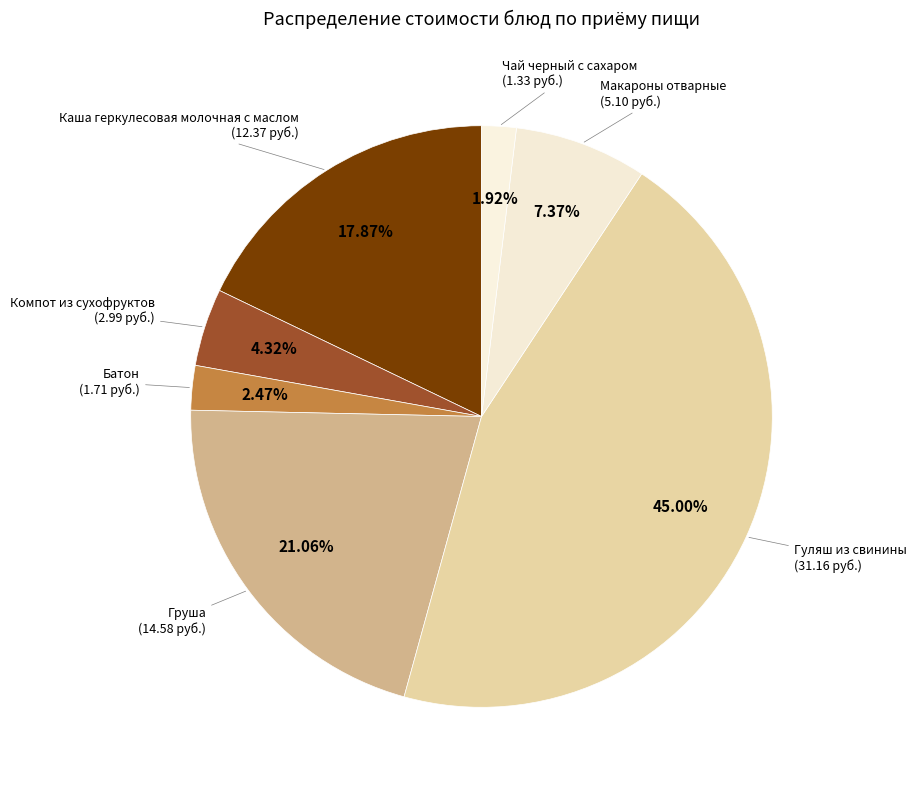

Count the number of slices in the pie.

7